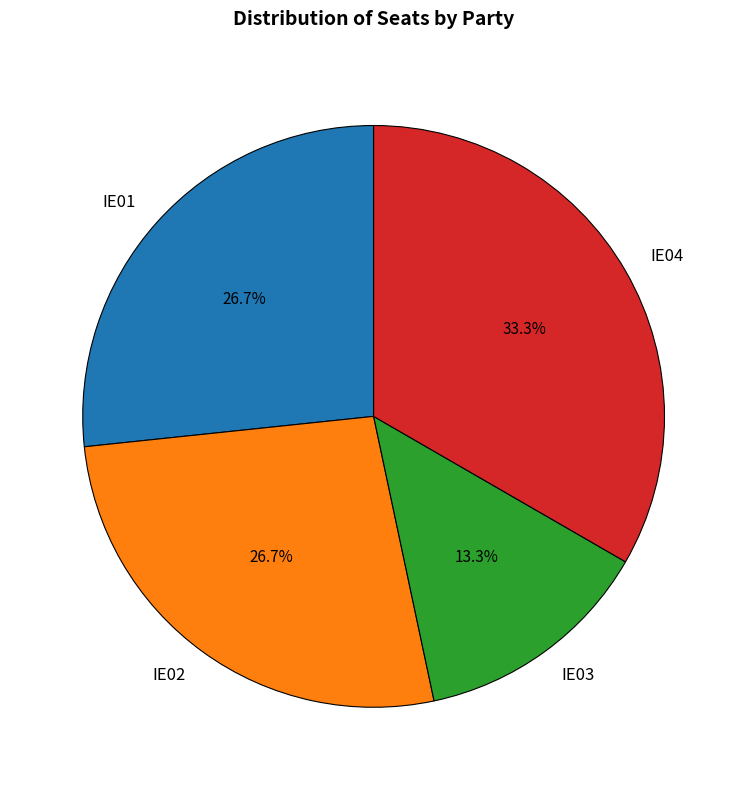

How many segments does this pie chart have?

4